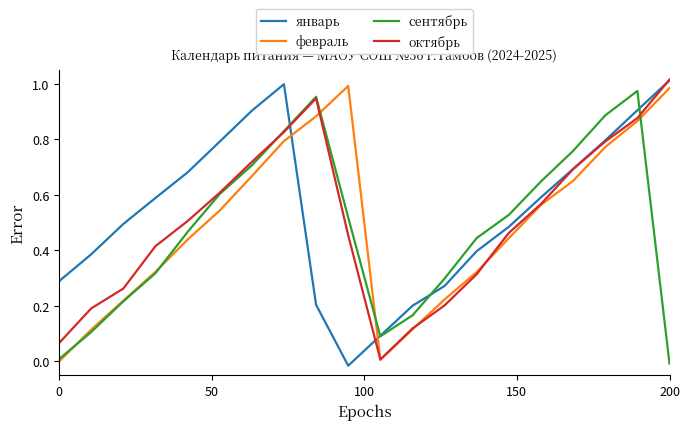

True or false: сентябрь and январь cross at least once.

True